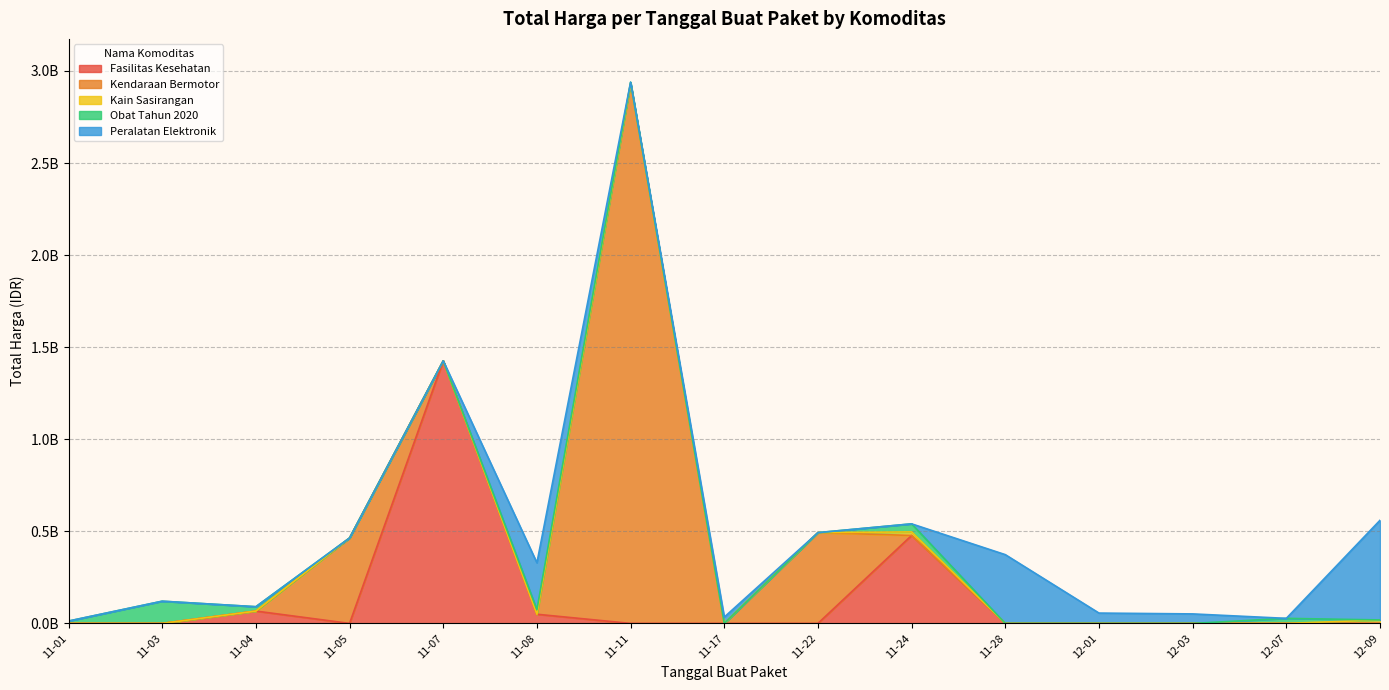

Which has a higher value, 2021-11-03 or 2021-11-03?

2021-11-03